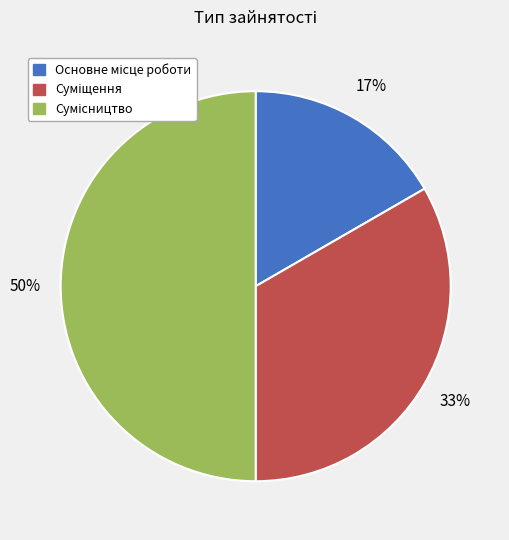

To the nearest percent, what is the difference between the largest and smallest slice percentages?

33%